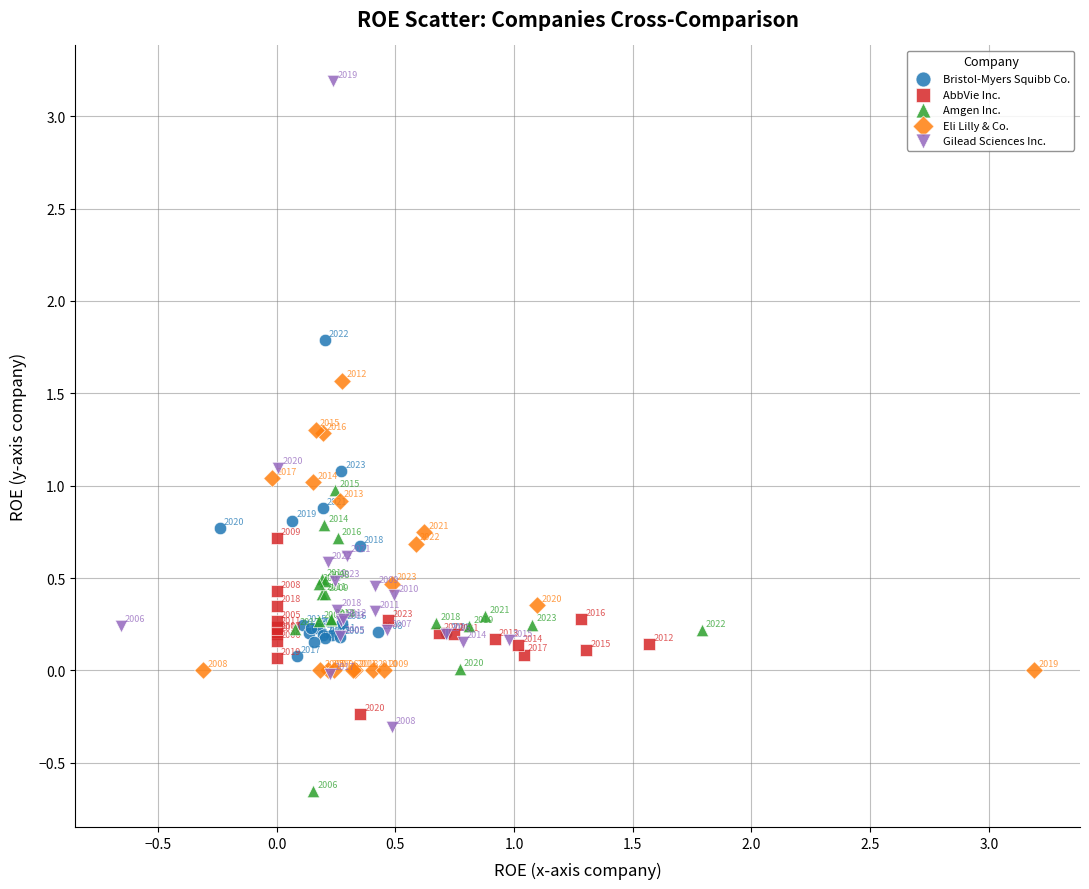

Which series contains the lowest Y value?

Amgen Inc.